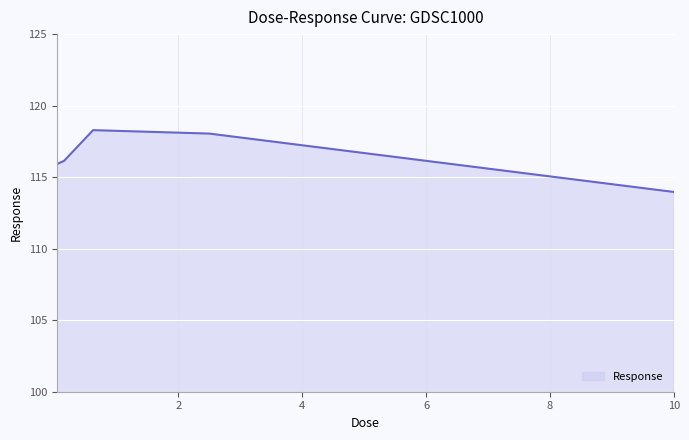

What is the difference between the maximum and minimum values?

4.3